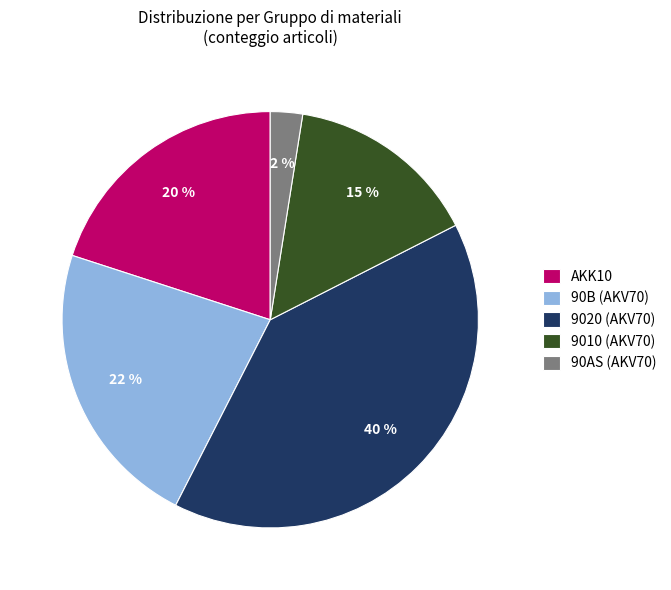

Which has a higher value, 9020 (AKV70) or 9010 (AKV70)?

9020 (AKV70)